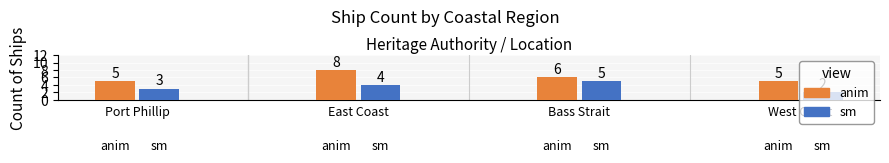

What is the value of the sm bar at the 1st from the left?

3